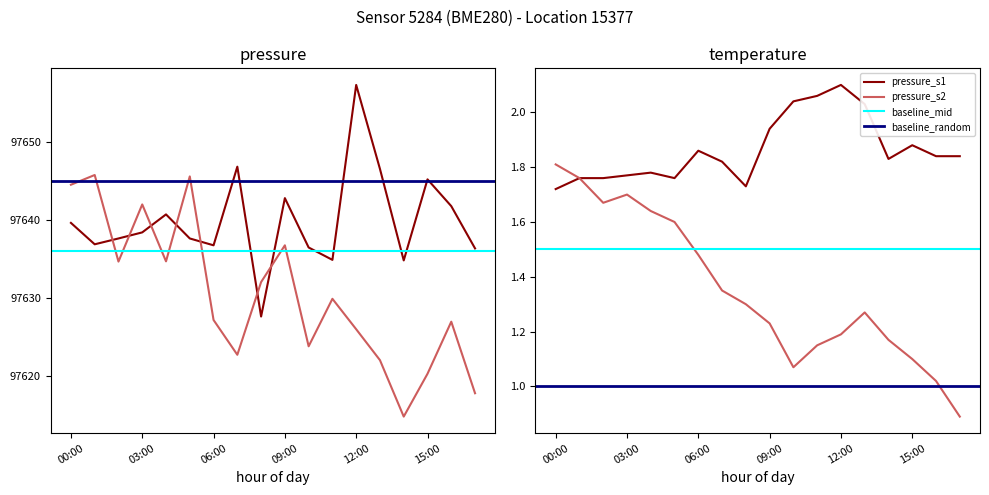

What is the difference between the second highest and second lowest values in the temperature series?

0.3